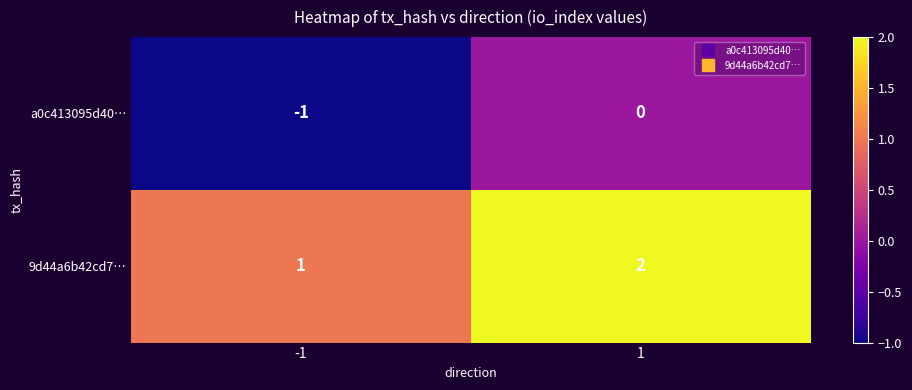

Reading right to left, transcribe all the data shown in this chart.

a0c413095d40…: 0	-1
9d44a6b42cd7…: 2	1